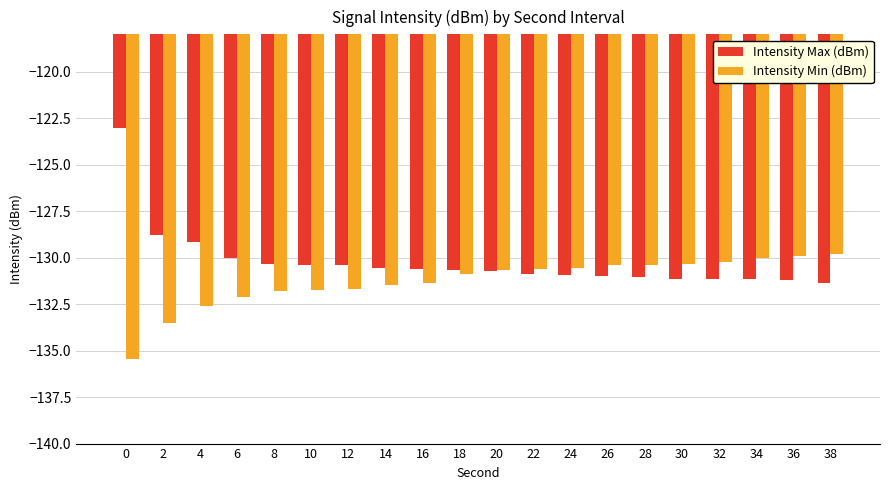

What is the spread (max minus min) of values at 24?

0.4